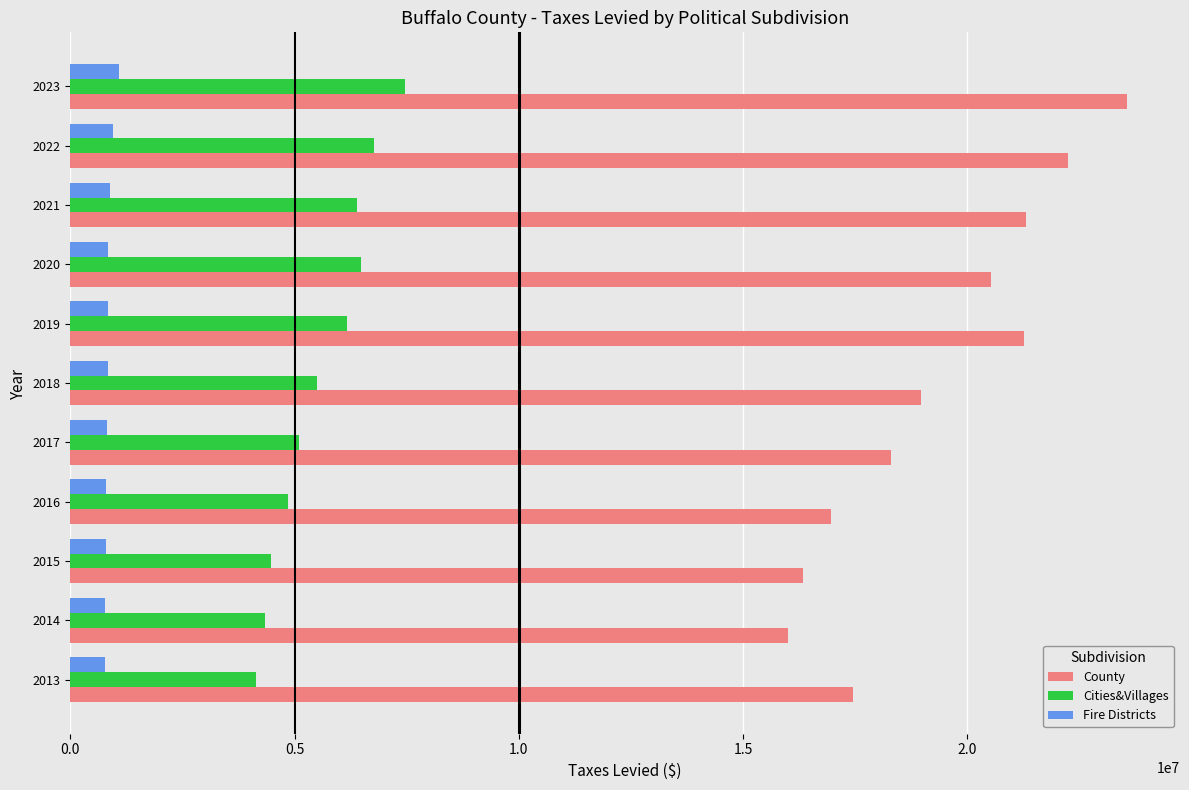

What is the lowest value of the County series?

15998008.4